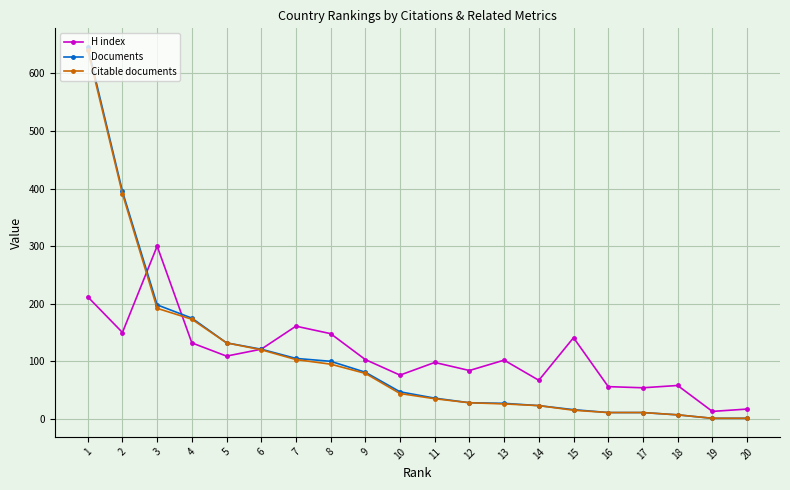

True or false: H index has more than 1 points higher than both neighbors.

True